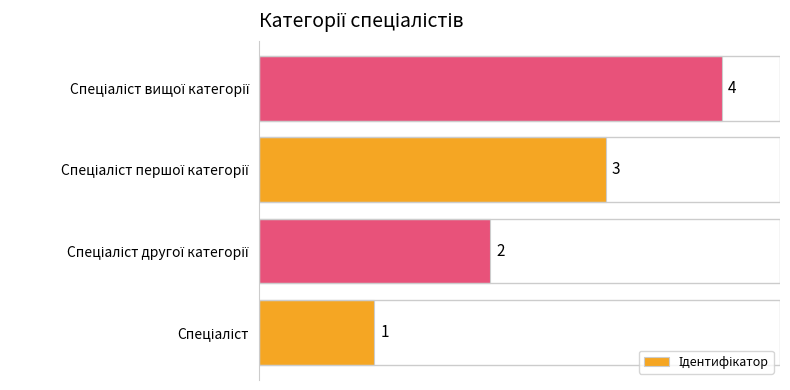

What is the maximum value shown in the chart?

4